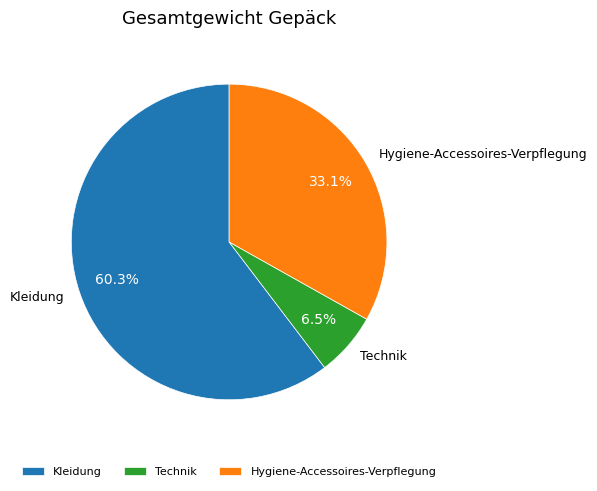

Rank the categories by value from lowest to highest.

Technik, Hygiene-Accessoires-Verpflegung, Kleidung